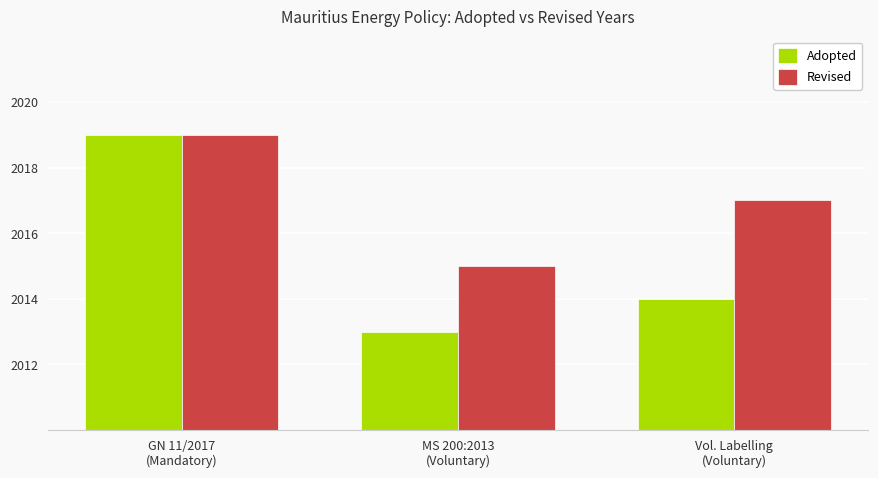

Is it true that Adopted equals 2013 at MS 200:2013
(Voluntary)?

True